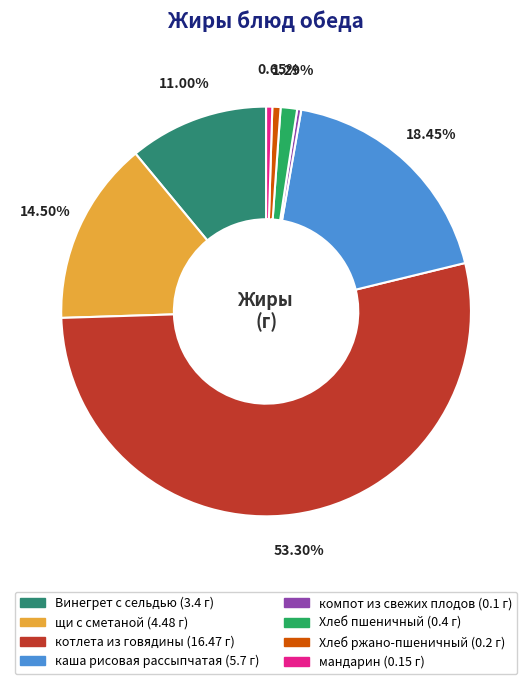

To the nearest percent, what percentage of the pie is Хлеб пшеничный?

1%